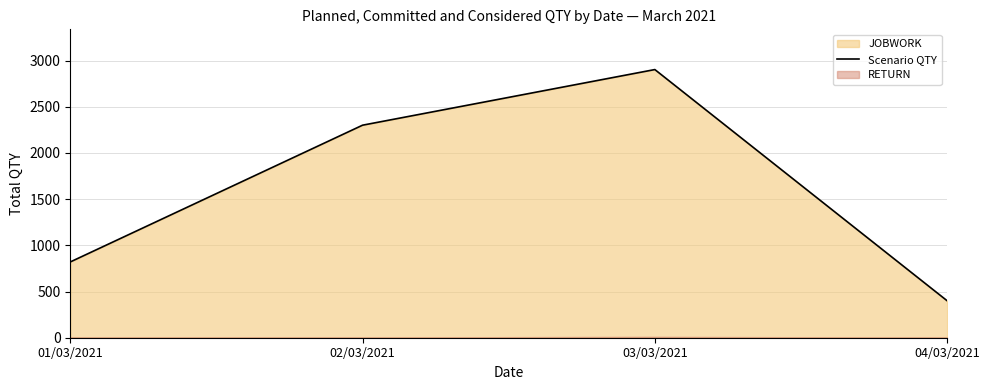

List the labels in order of value, smallest first.

04/03/2021, 01/03/2021, 02/03/2021, 03/03/2021